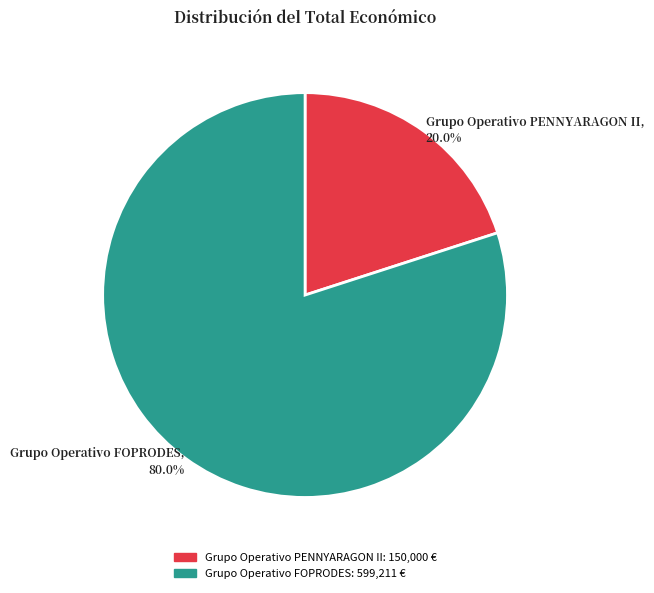

Is the sum of Grupo Operativo PENNYARAGON II and Grupo Operativo FOPRODES greater than half?

Yes